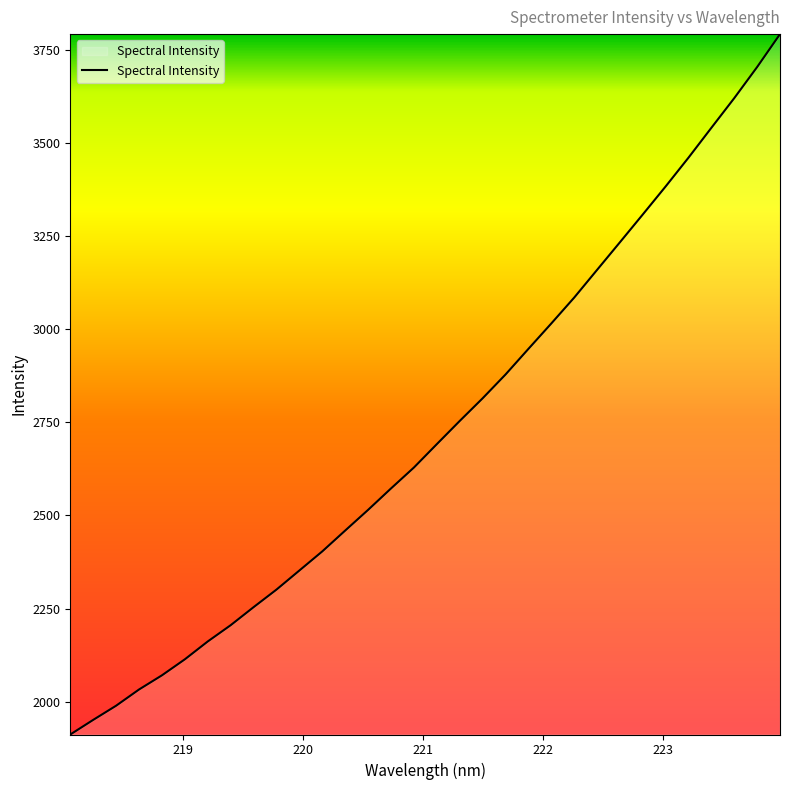

What is the minimum value shown in the chart?

1912.1